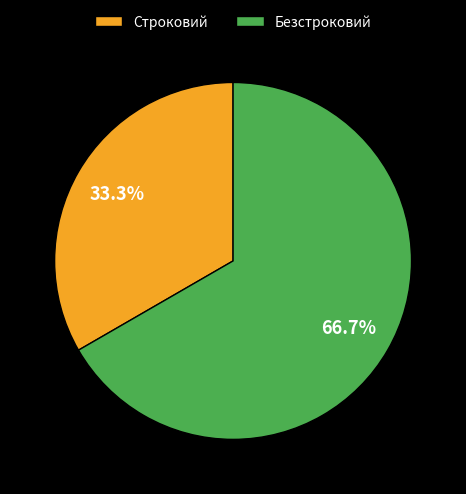

To the nearest percent, what percentage of the pie is Безстроковий?

67%